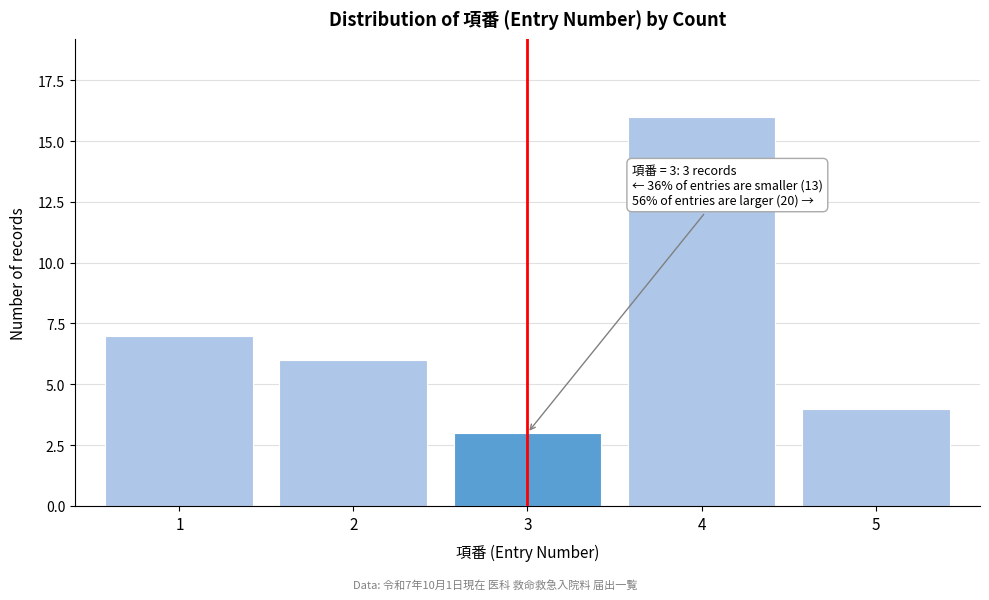

Reading left to right, list all the values displayed in this chart.

7	6	3	16	4